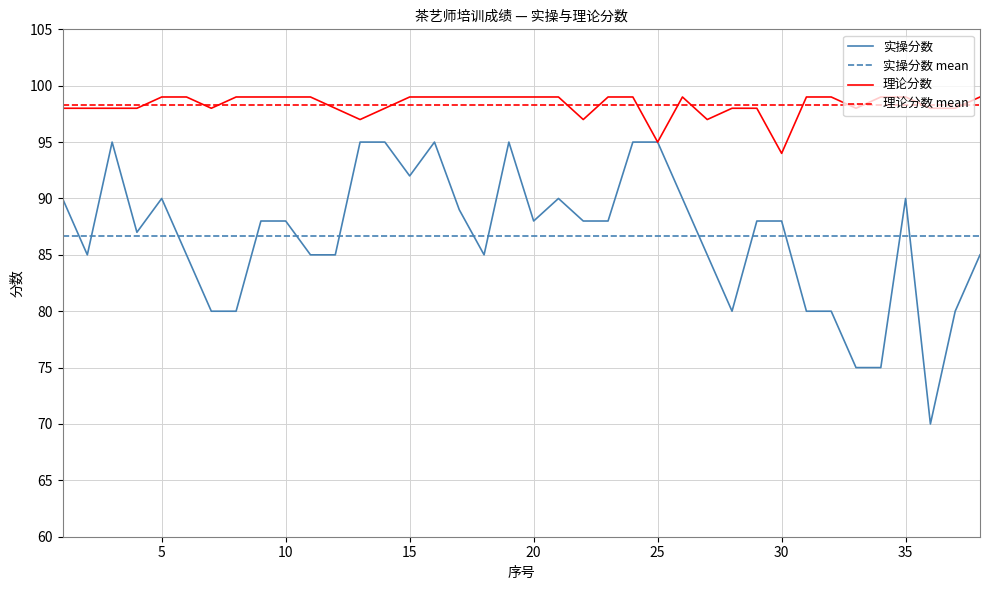

True or false: 实操分数 and 理论分数 cross at least once.

False